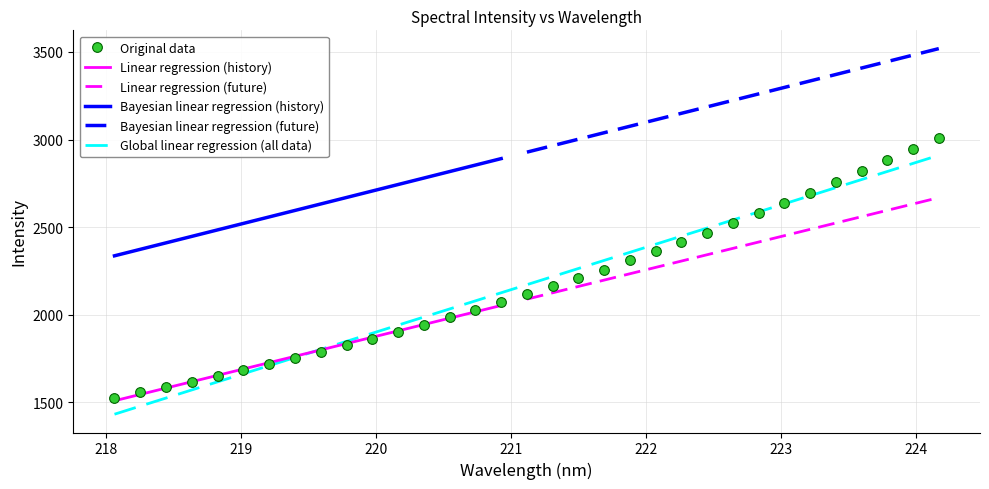

Does the chart have visible grid lines?

Yes